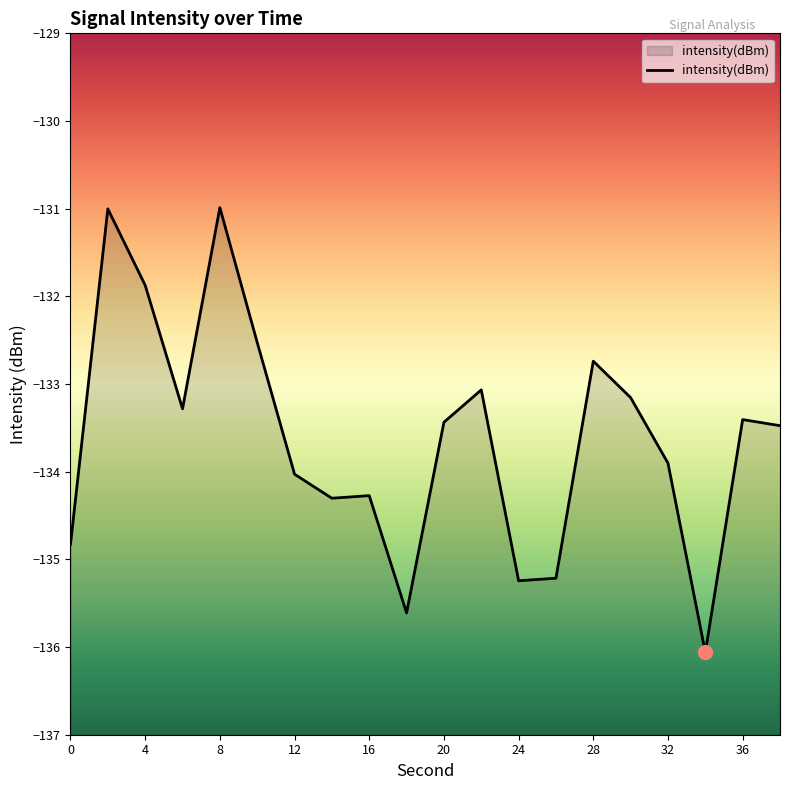

What is the change in value from 8 to 38?

-2.5